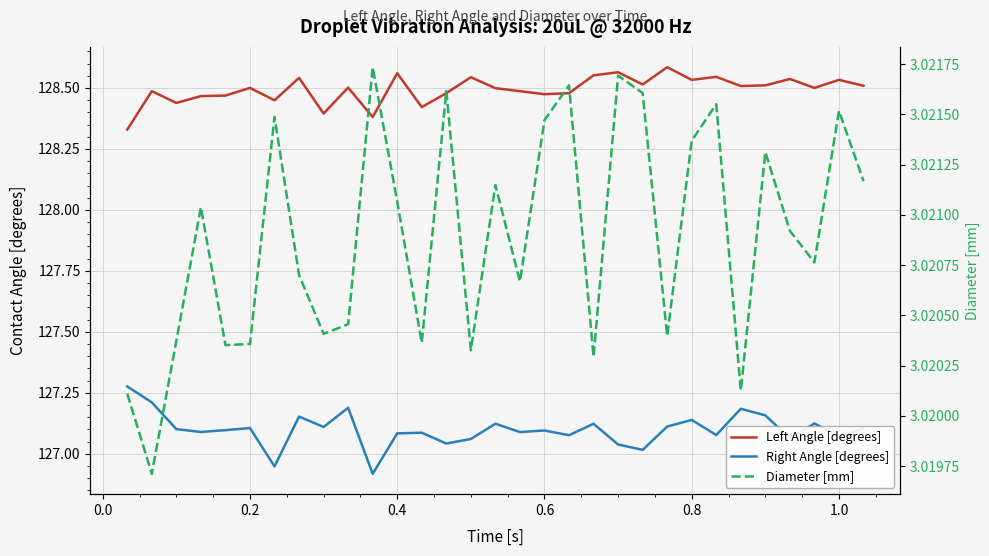

What is the average value of the Left Angle [degrees] series?

128.5